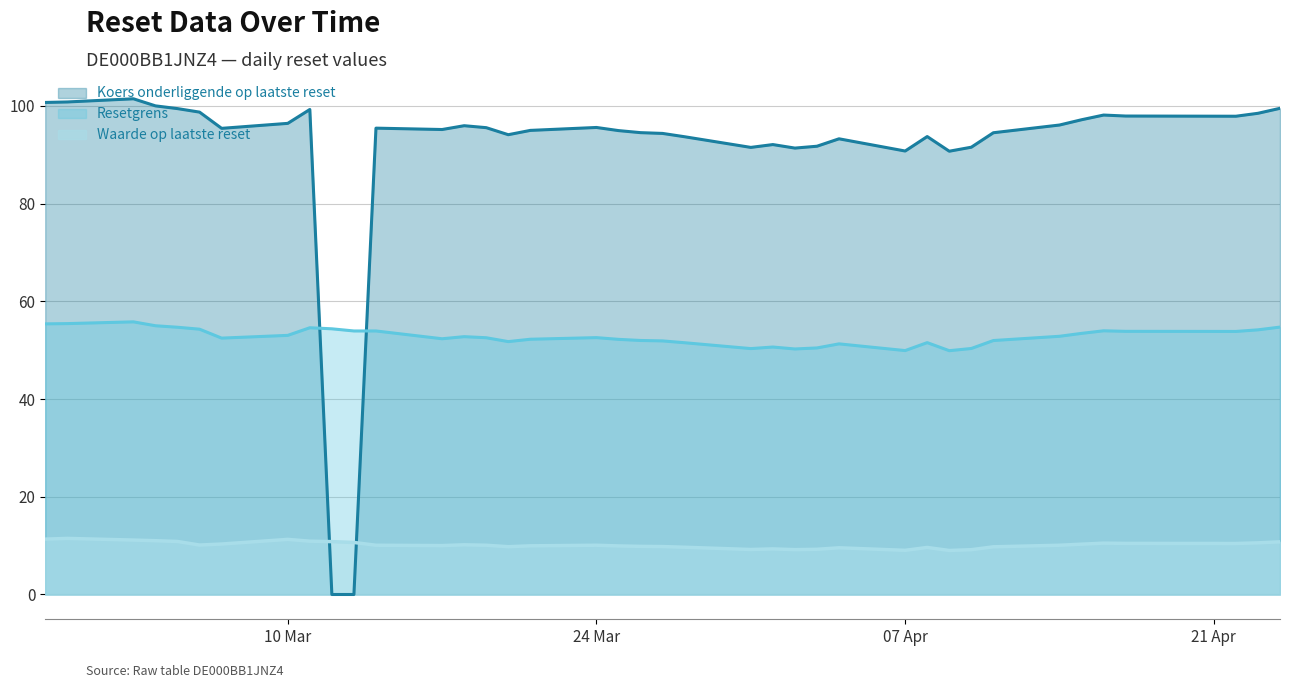

Does the chart display data point markers on the line(s)?

No